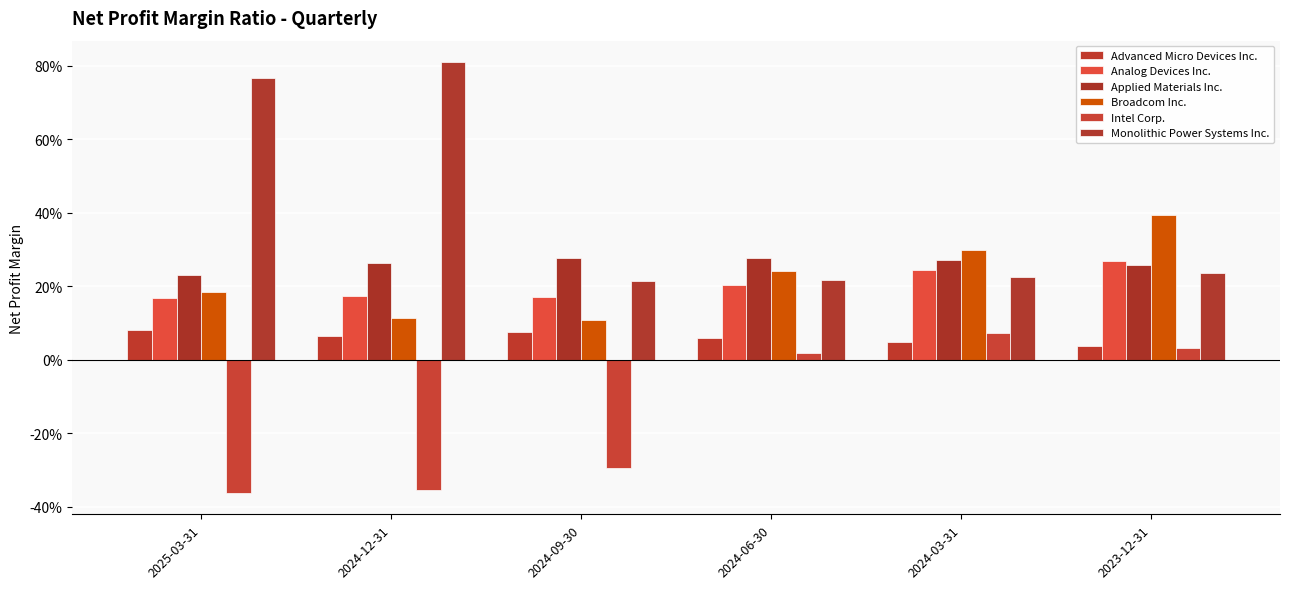

Where is Broadcom Inc. nearest to the value 0?

2024-09-30